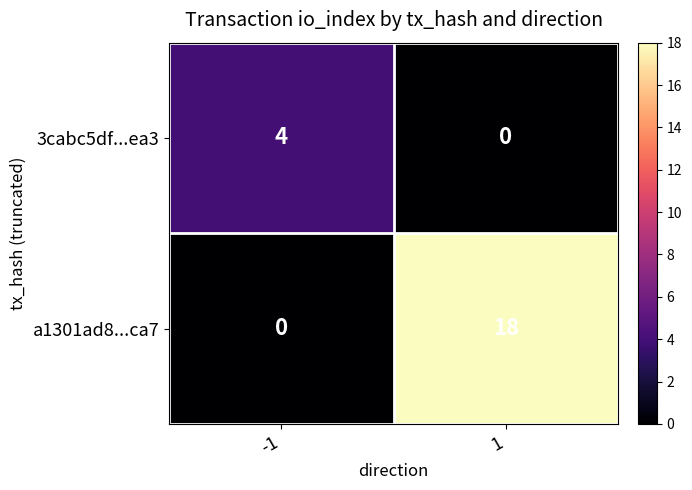

Between -1 and 1, which series saw the biggest shift?

a1301ad8...ca7